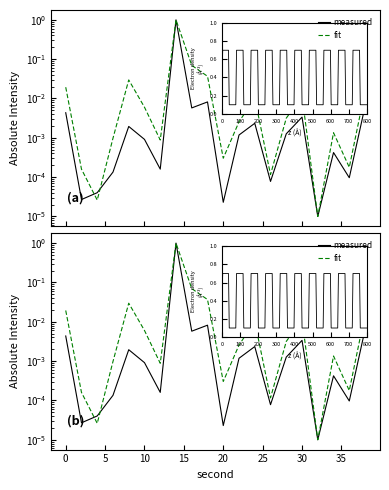

List the series in order of their peak value, lowest first.

measured, fit